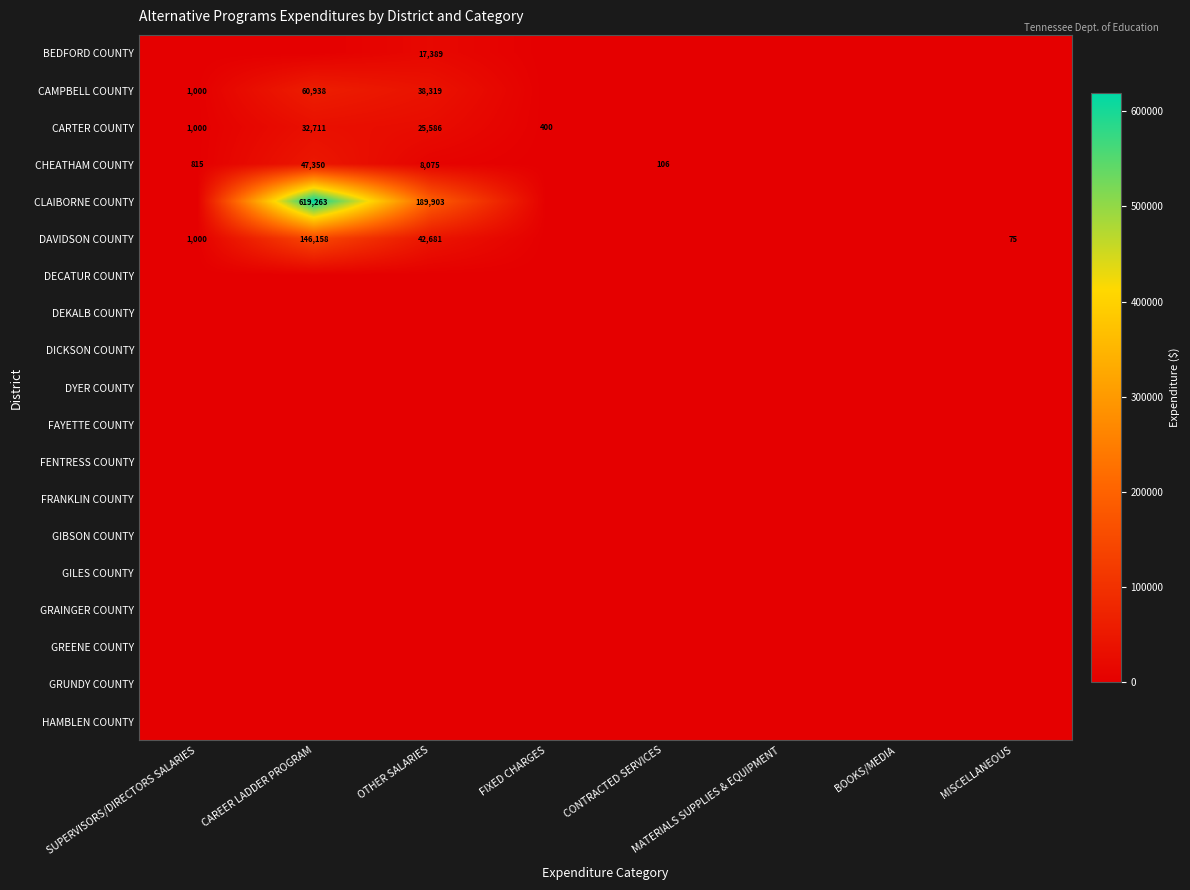

At how many categories does at least one series exceed 254421?

1